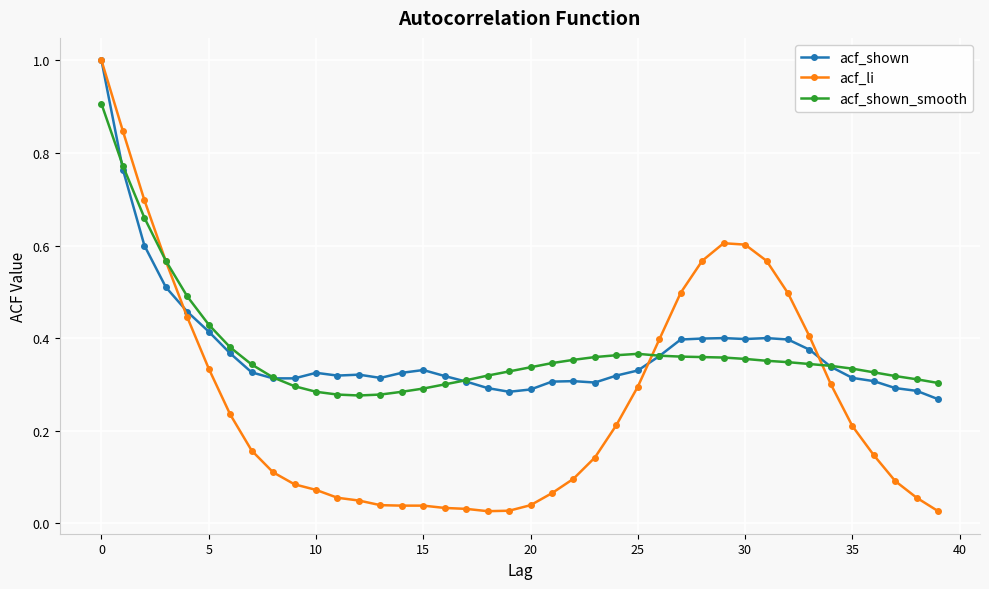

True or false: acf_li has more than 0 interior local peaks.

True